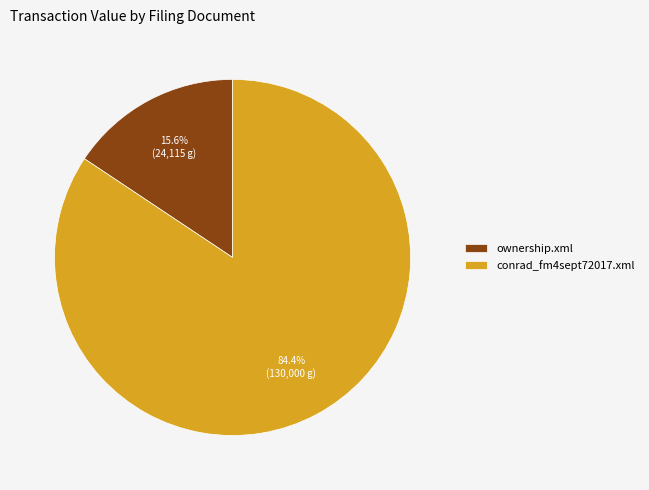

To the nearest percent, what is the average slice percentage?

50%